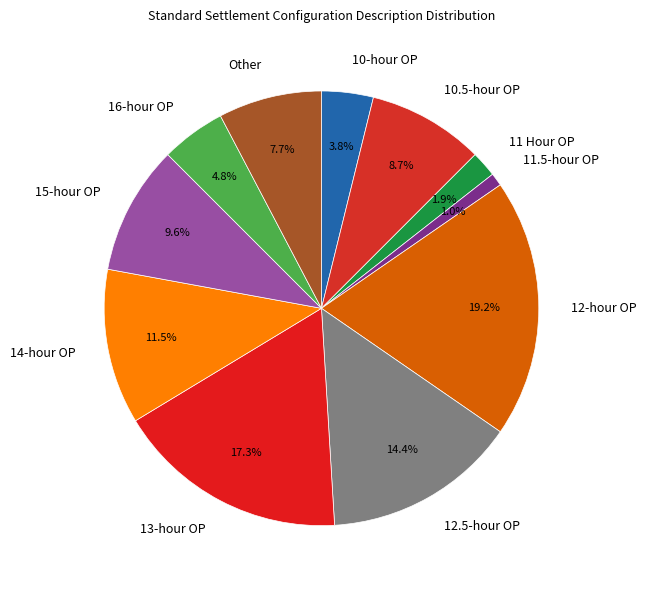

What is the smallest slice in the pie chart?

11.5-hour OP